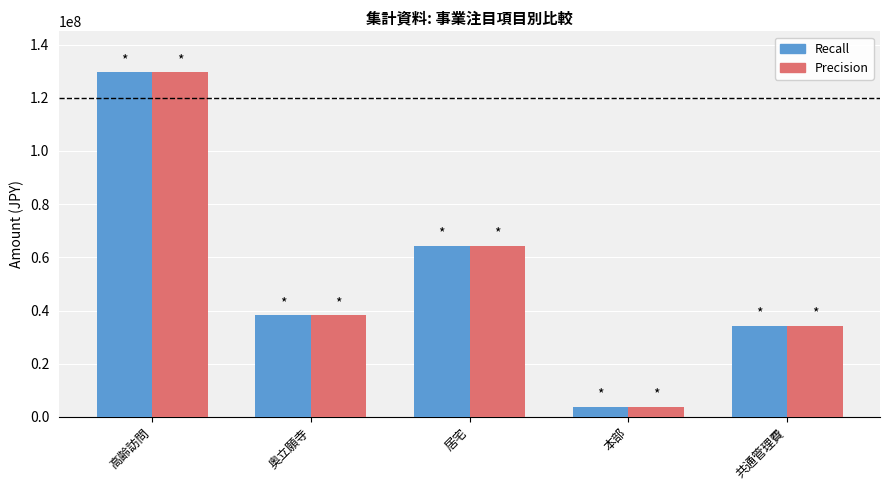

How many groups of bars are there?

5